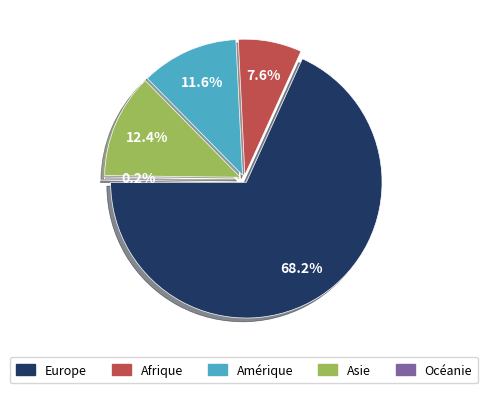

How many segments does this pie chart have?

5